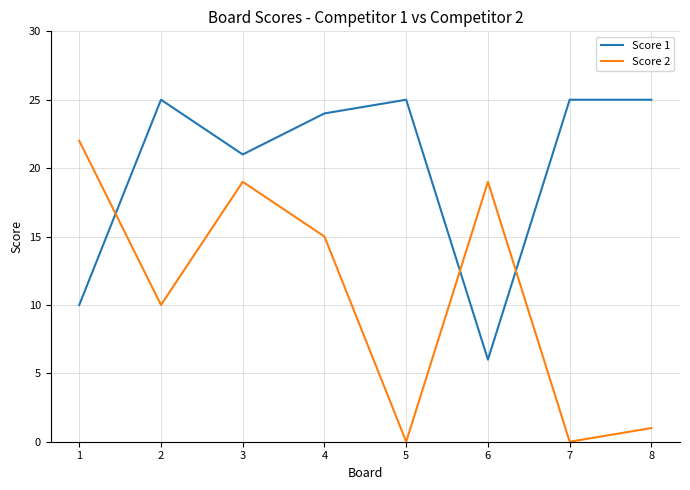

What is the average value of the Score 2 series?

11